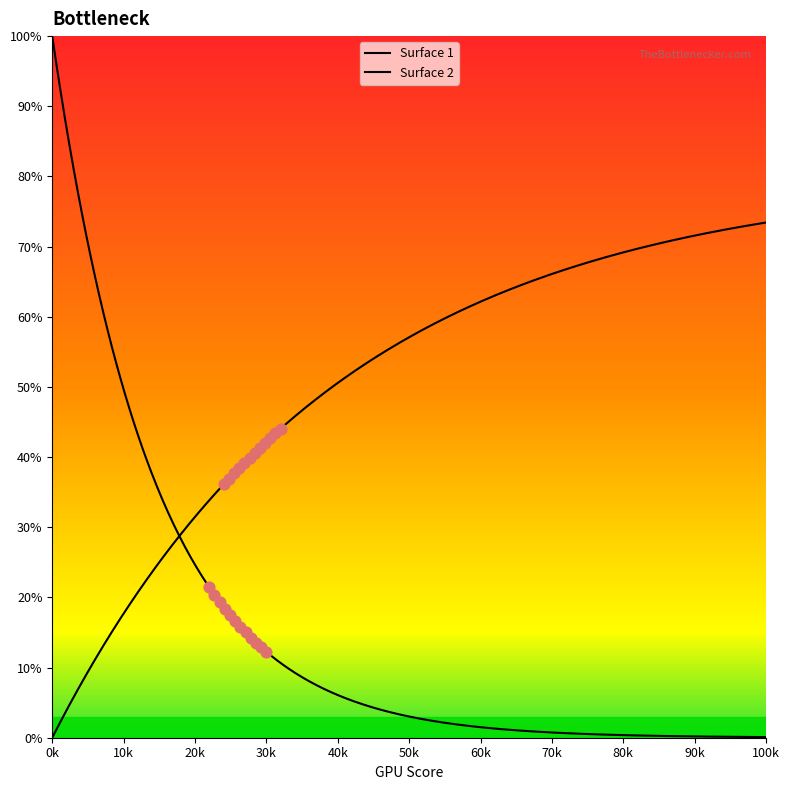

What are all the series names shown in the legend?

Surface 1, Surface 2